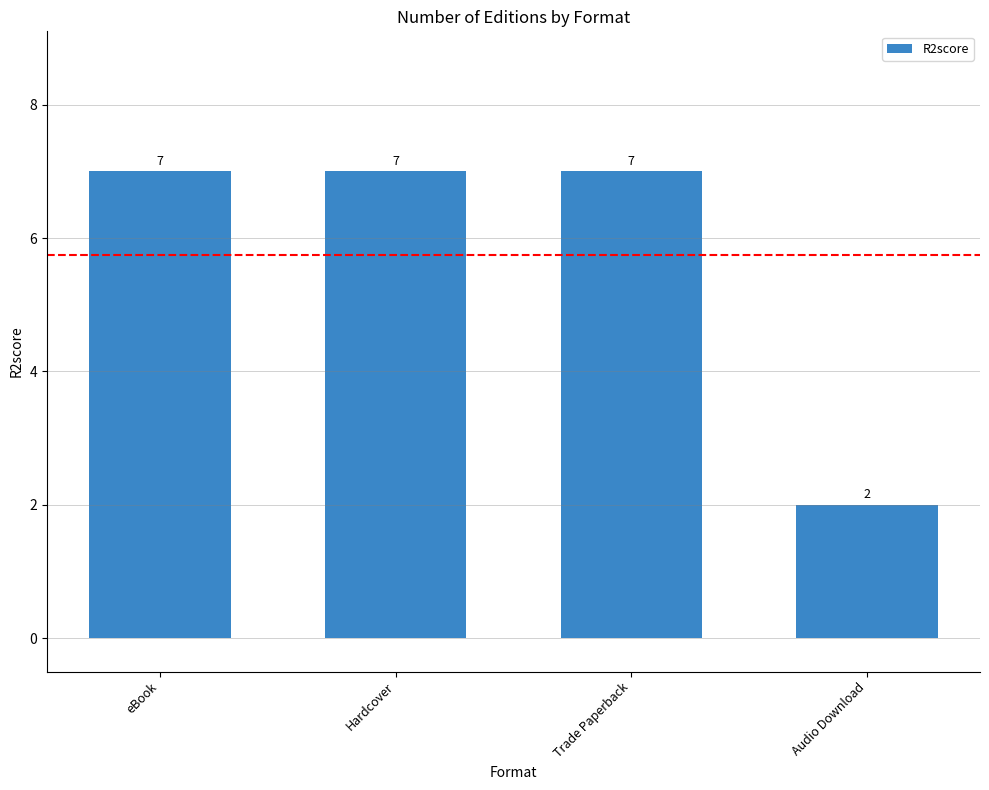

What is the average value?

6